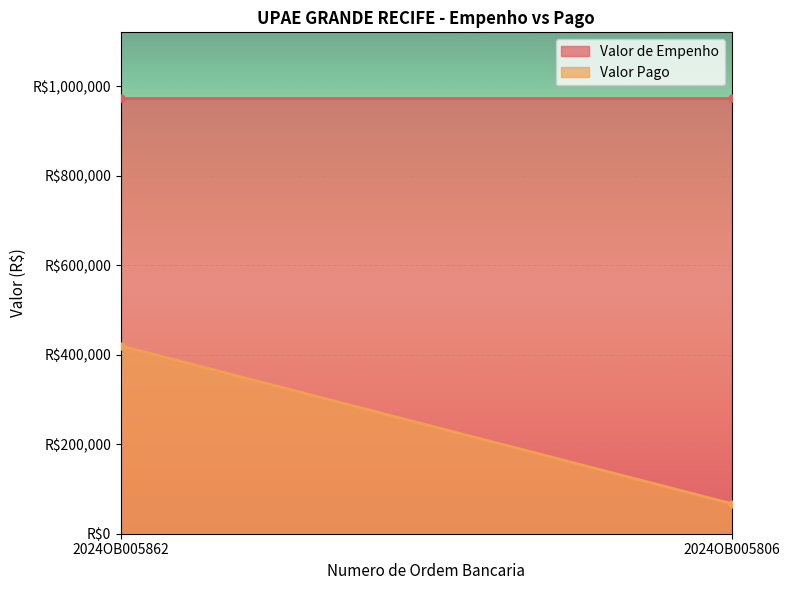

Where does the Valor Pago series first go above 420142?

2024OB005862